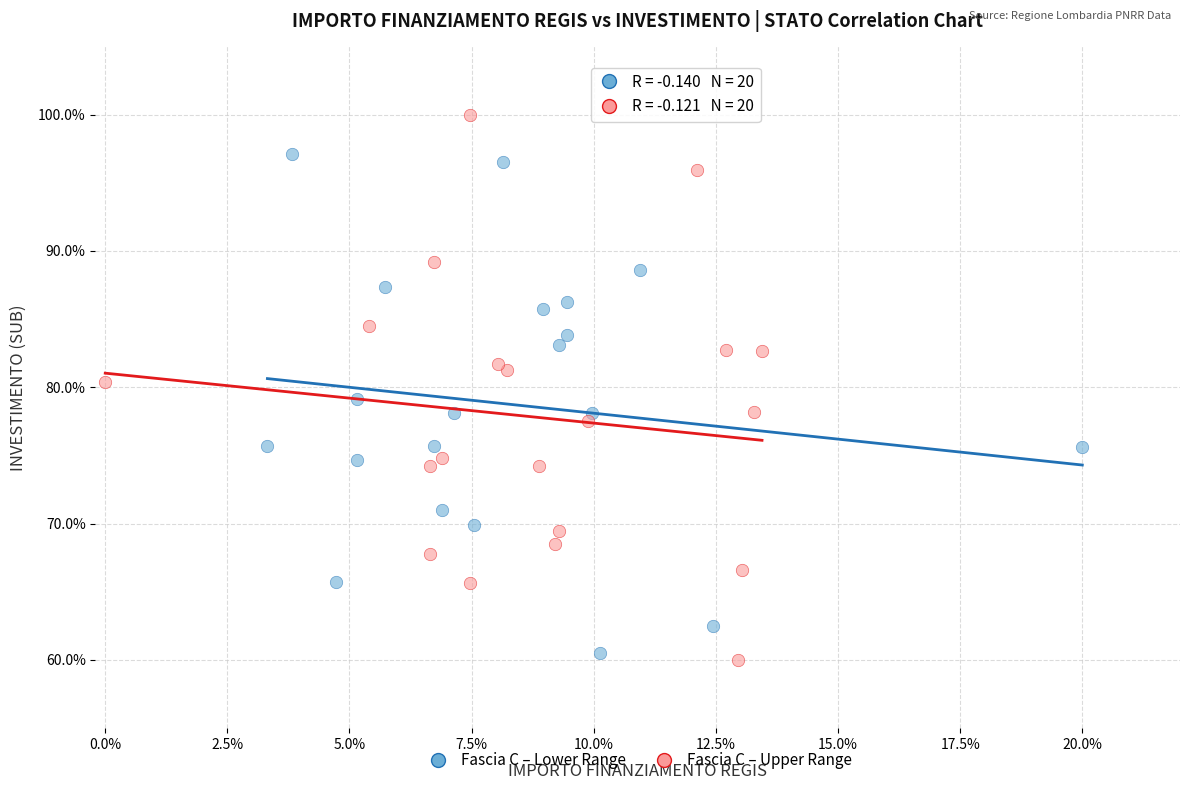

What are all the series names shown in the legend?

Fascia C – Lower Range, Fascia C – Upper Range